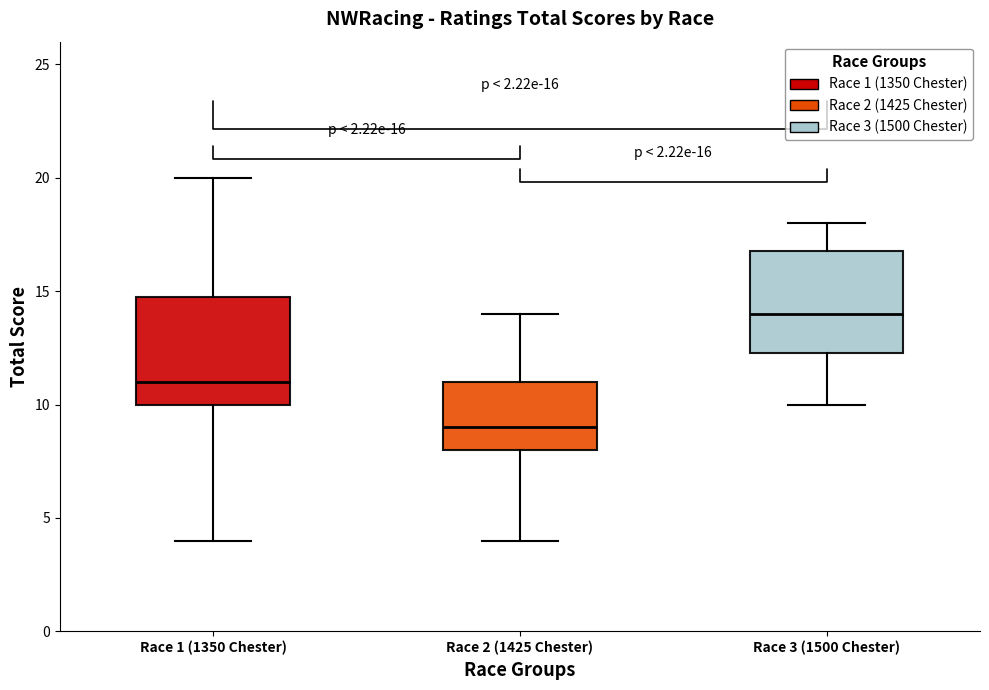

Which box has the highest median line?

Race 3 (1500 Chester)